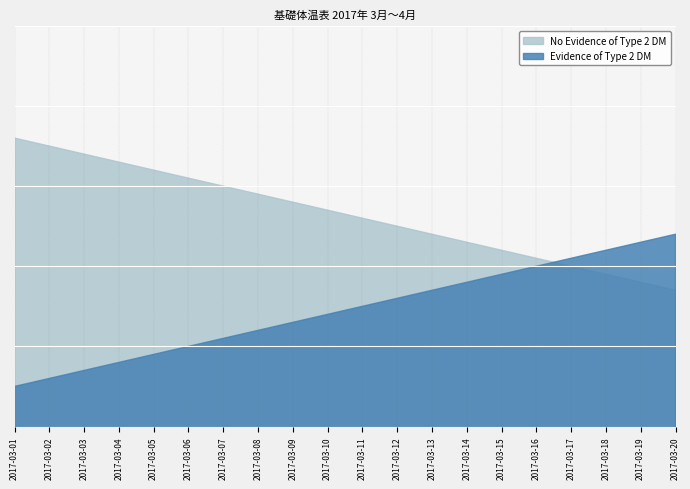

Which label corresponds to the smallest value in the chart?

2017-03-01